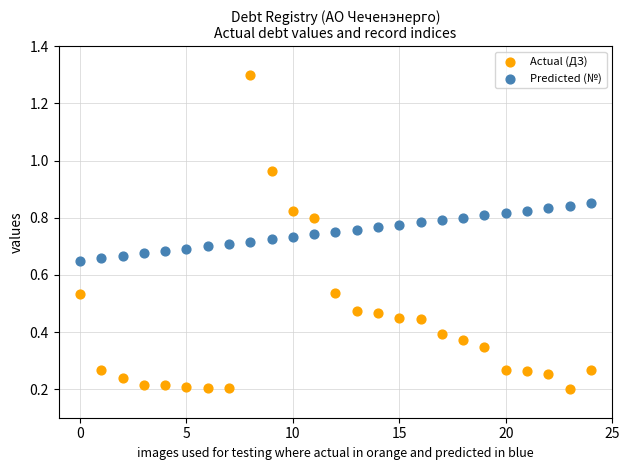

Which series has the widest spread of Y values?

Actual (ДЗ)